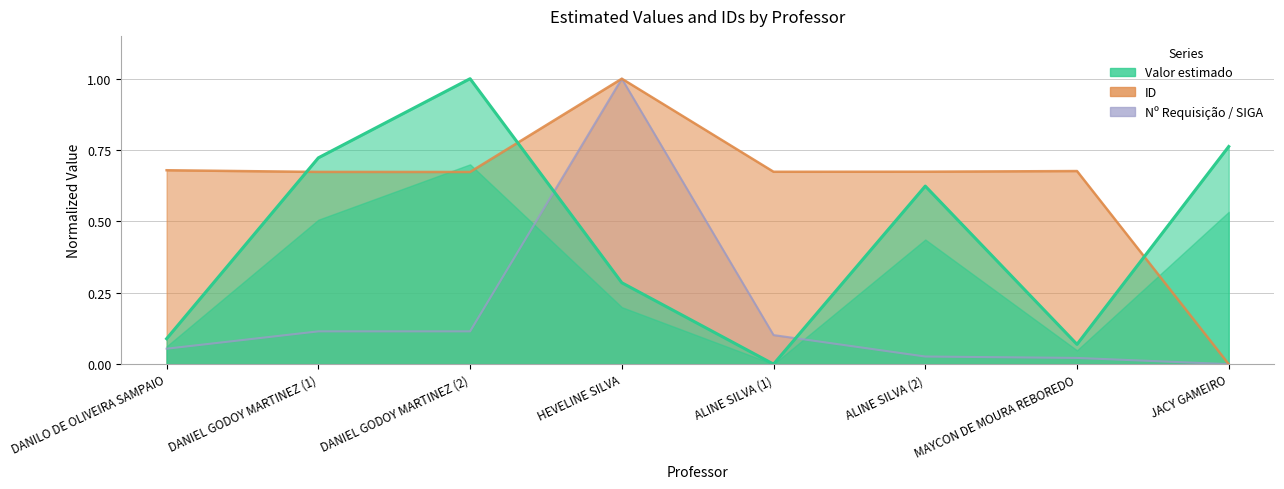

Is the value of Nº Requisição / SIGA at HEVELINE SILVA greater than the value of ID at DANIEL GODOY MARTINEZ (2)?

Yes